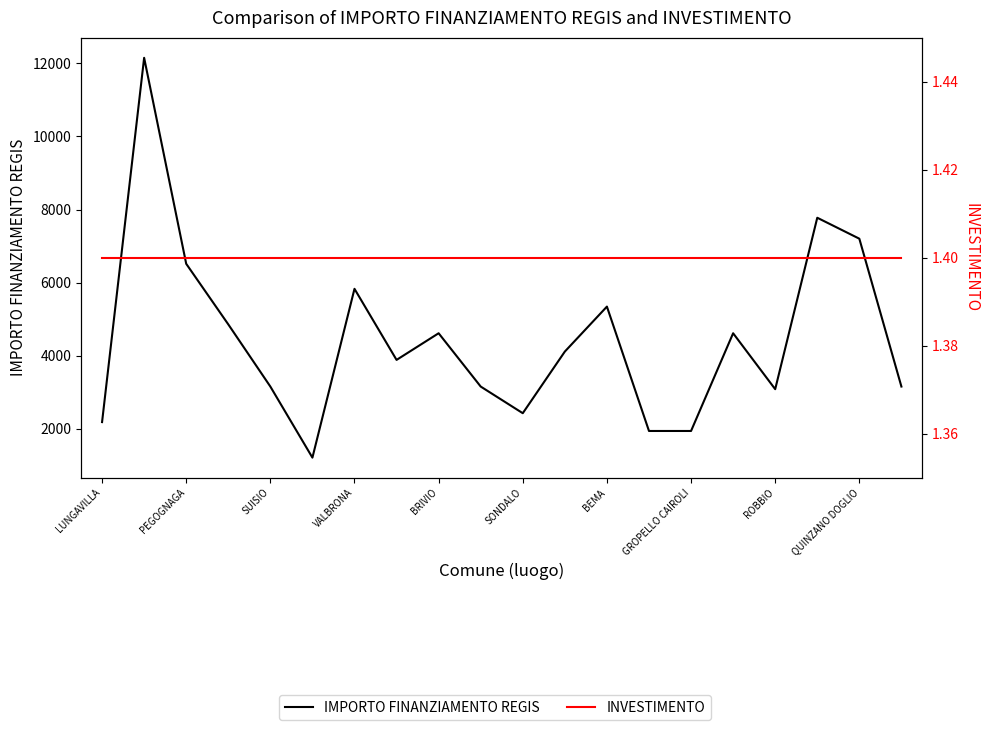

At how many categories does at least one series exceed 9916?

1